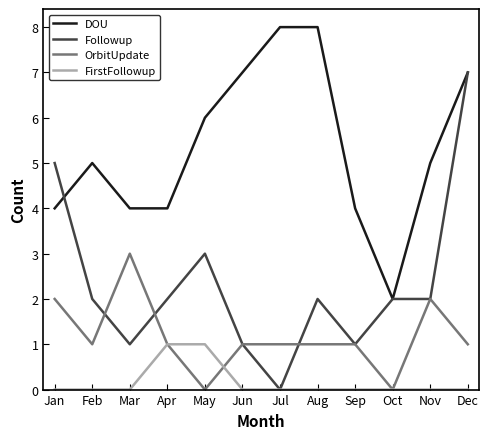

List the series in order of their peak value, lowest first.

FirstFollowup, OrbitUpdate, Followup, DOU